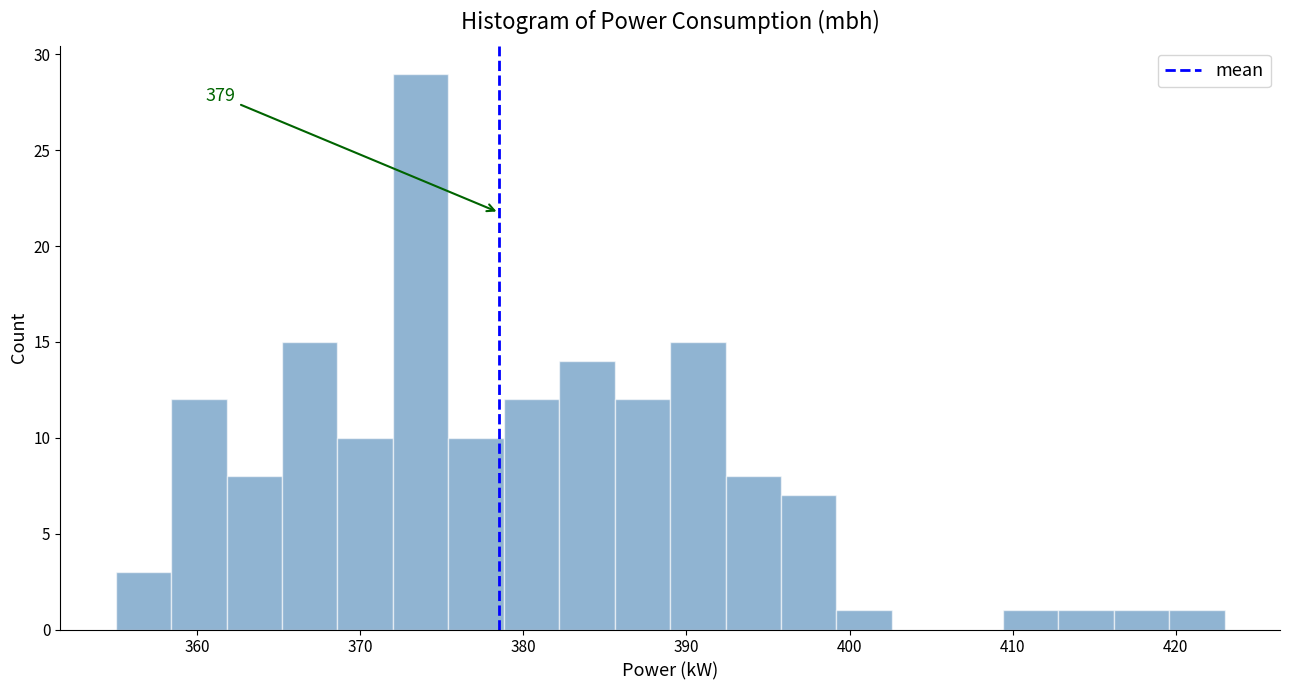

Around what value on the x-axis is the tallest bar? Give the approximate position of its centre, as read against the axis.

374